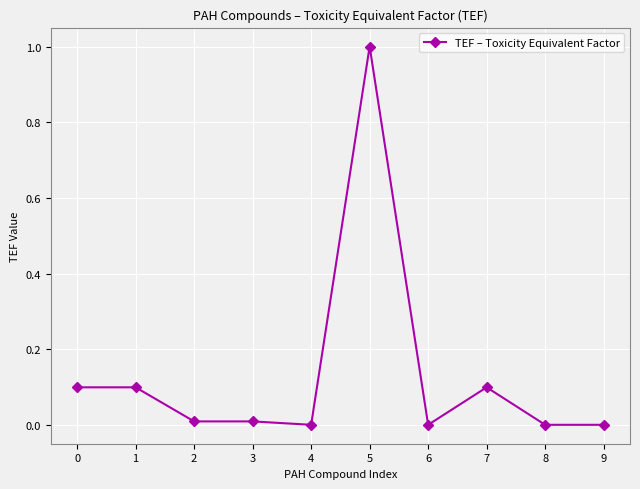

Which category has the highest value across all series?

5